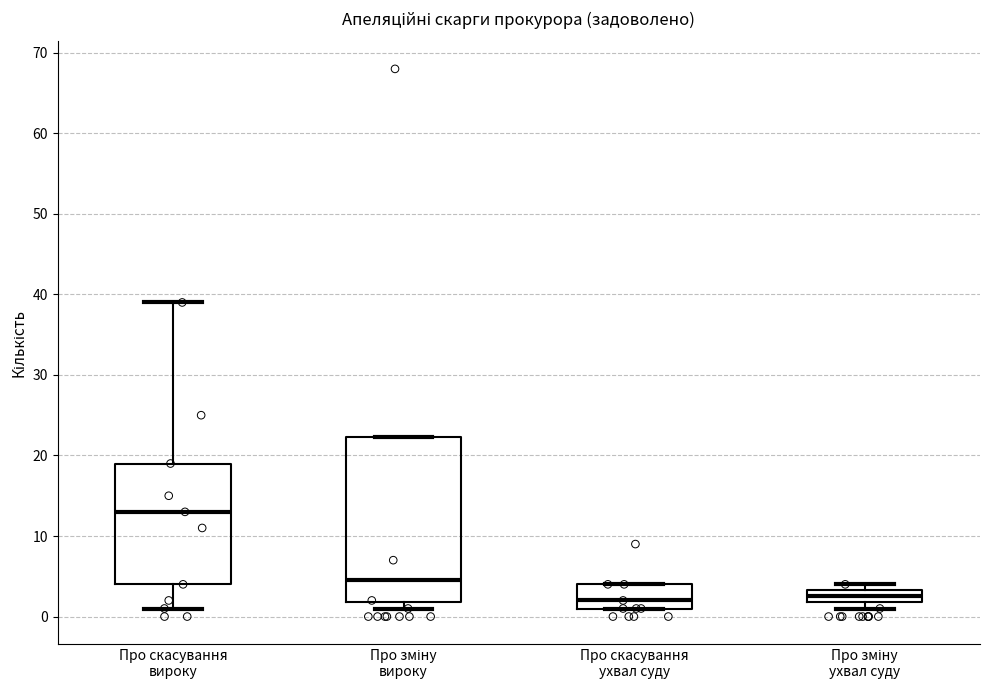

Reading left to right, read every box against the y-axis: the position of its median line, the range the box covers, and the ends of its whiskers. The values are not printed on the chart, so give them approximately, as read against the axis.

Про скасування вироку: median 13, box 4 to 19, whiskers 1 to 39
Про зміну вироку: median 5, box 2 to 22, whiskers 1 to 22
Про скасування ухвал суду: median 2, box 1 to 4, whiskers 1 to 4
Про зміну ухвал суду: median 3 (inside the box), box 2 to 3, whiskers 1 to 4